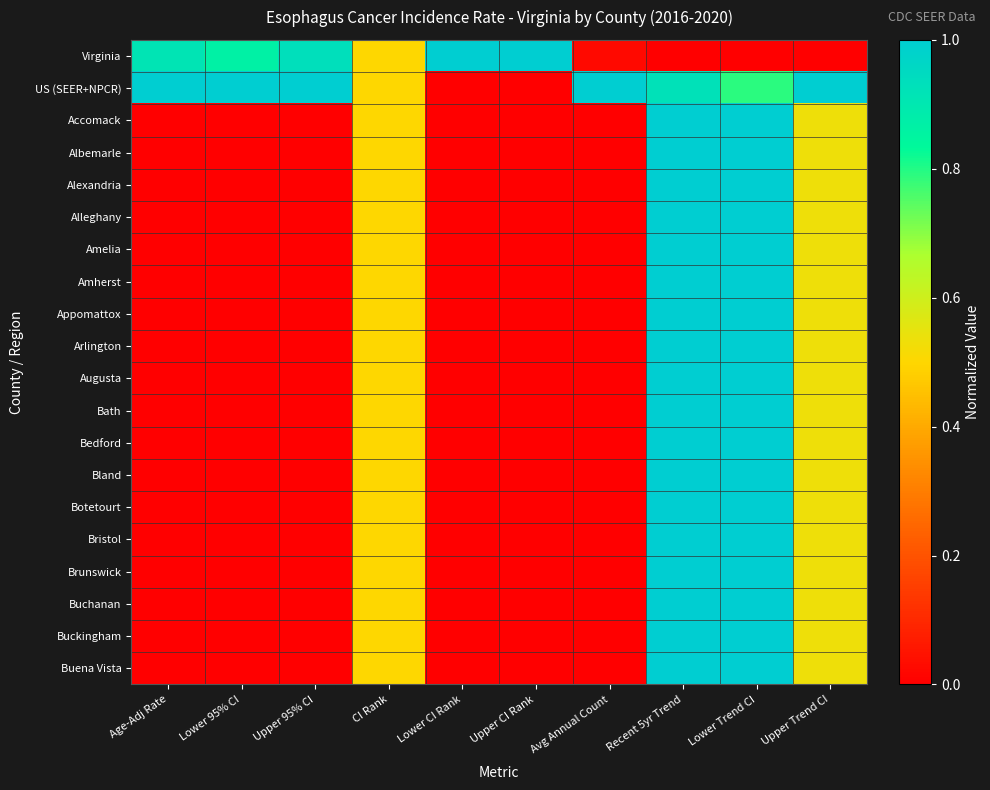

What is the greatest value displayed?

1.0